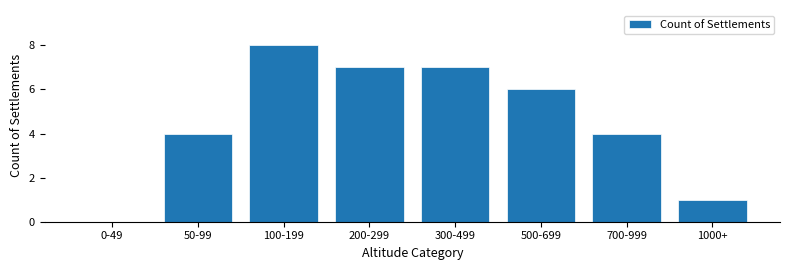

Reading left to right, list all the values displayed in this chart.

0-49=0	50-99=4	100-199=8	200-299=7	300-499=7	500-699=6	700-999=4	1000+=1